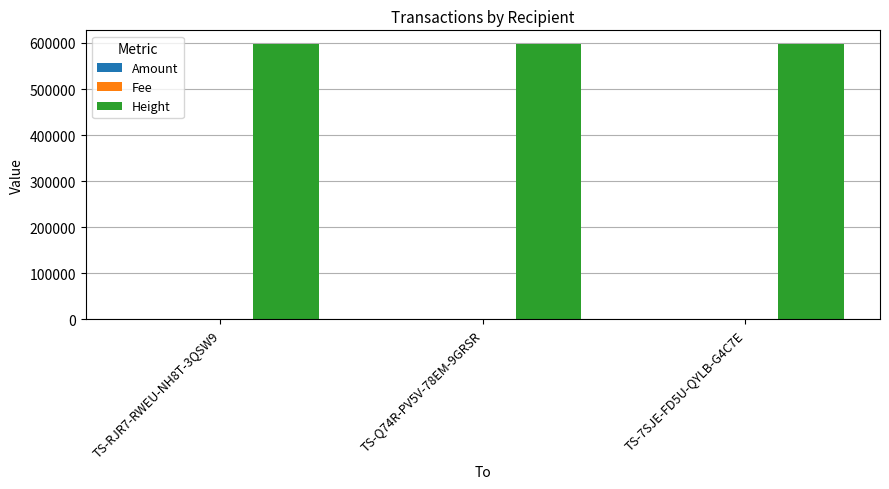

The value of Height at TS-RJR7-RWEU-NH8T-3QSW9 is 332804.4. True or false?

False